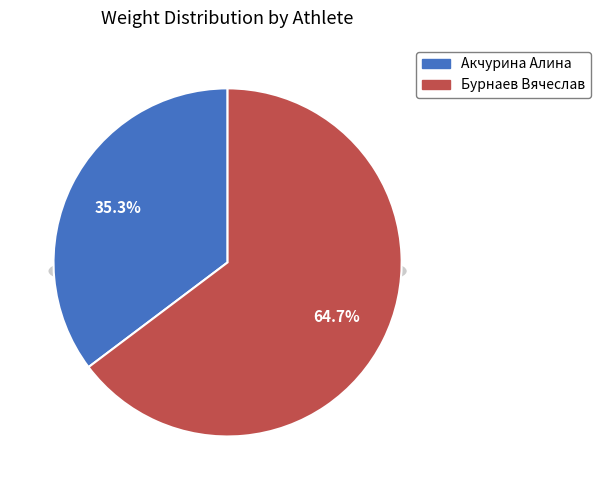

Between Акчурина Алина and Бурнаев Вячеслав, which is larger?

Бурнаев Вячеслав